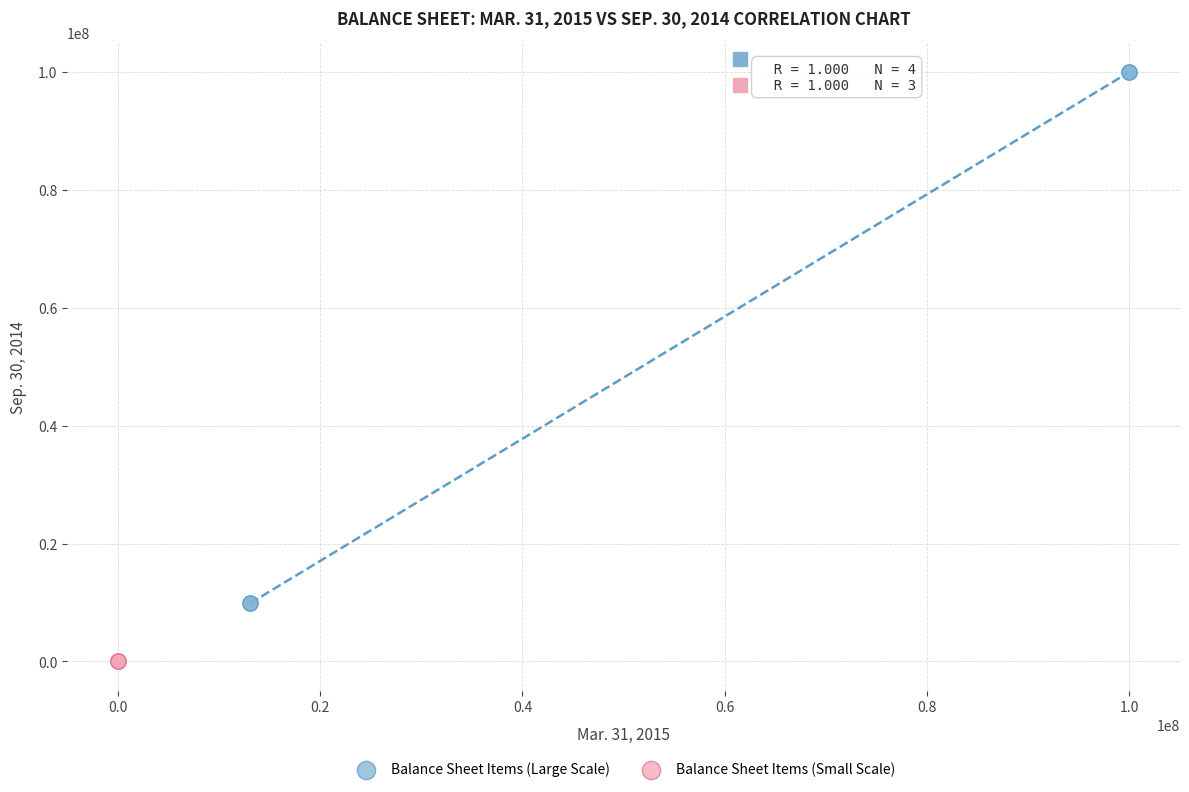

Which series has the largest Y range (max minus min)?

Balance Sheet Items (Large Scale)